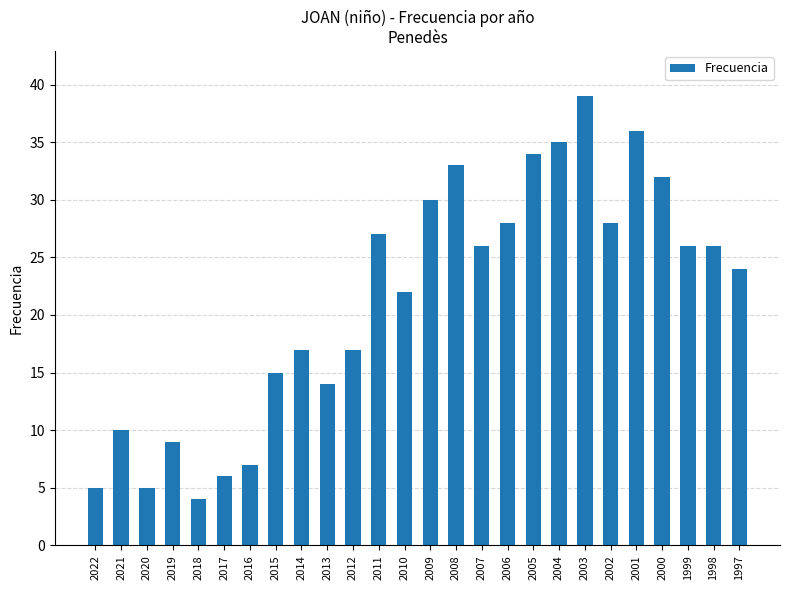

What is the average value?

21